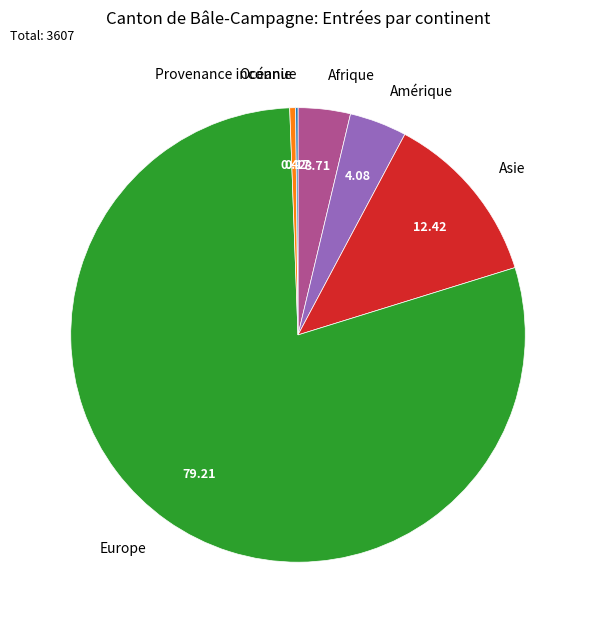

Is Europe the majority of the pie?

Yes